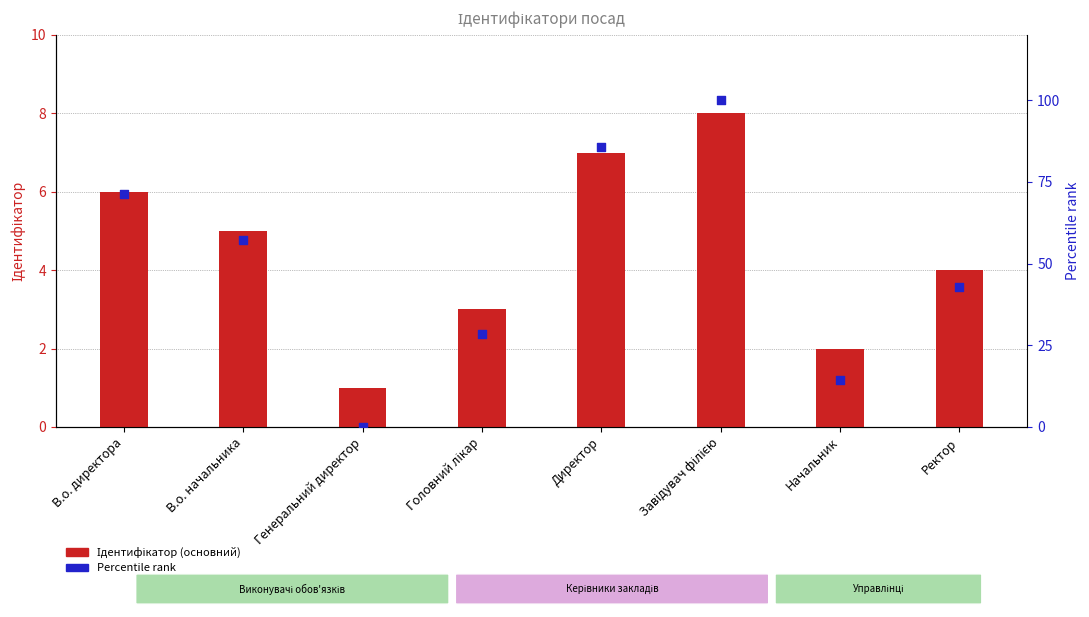

Which series has the largest total across all categories?

Percentile rank